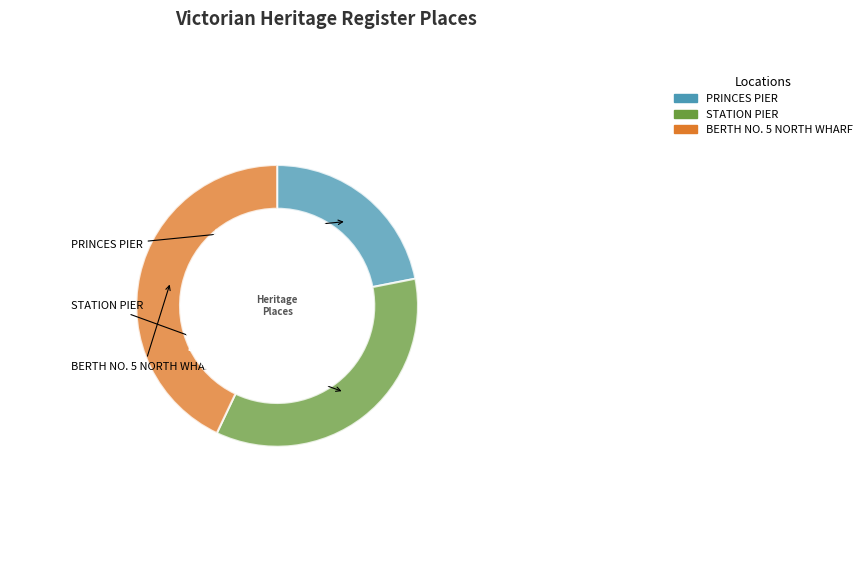

To the nearest percent, what is the difference between the STATION PIER and BERTH NO. 5 NORTH WHARF slice percentages?

8%